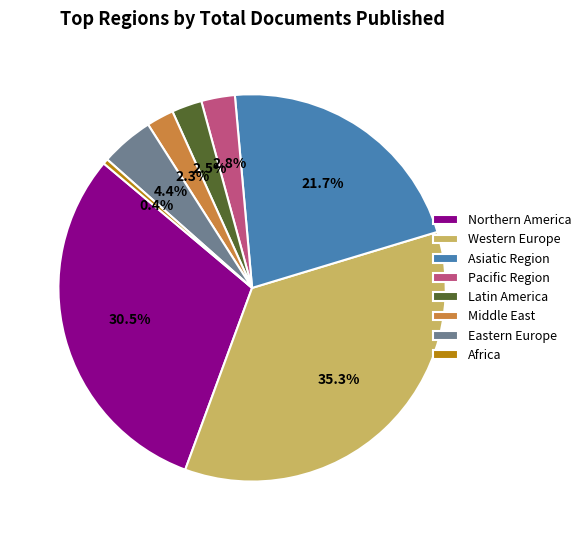

Is there any slice that represents more than half of the pie?

No